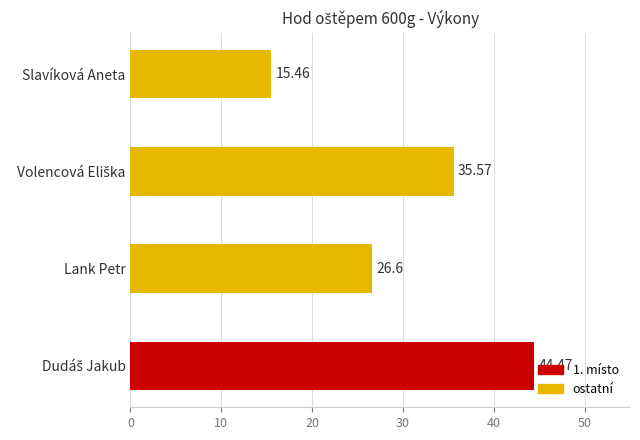

What is the ratio of the value at Lank Petr to the value at Slavíková Aneta?

1.7